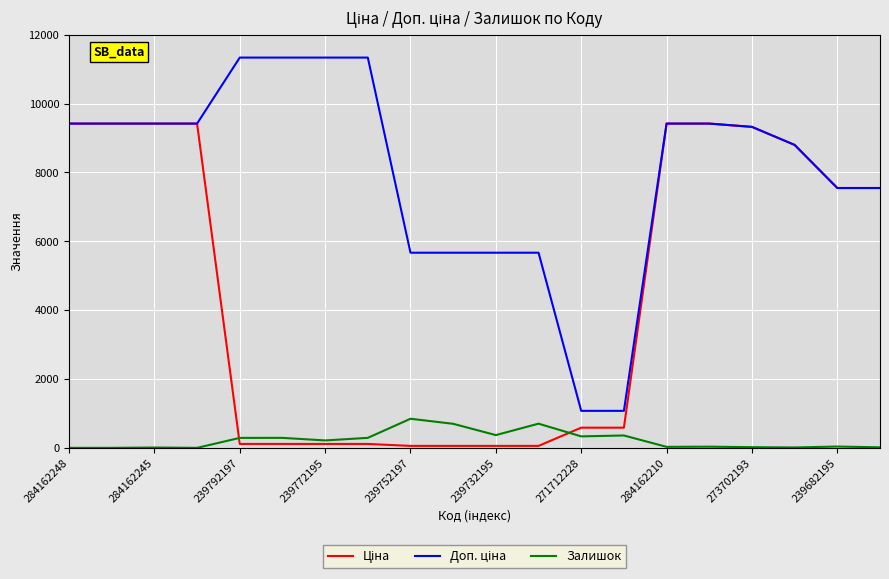

What is the maximum value shown in the chart?

11334.0